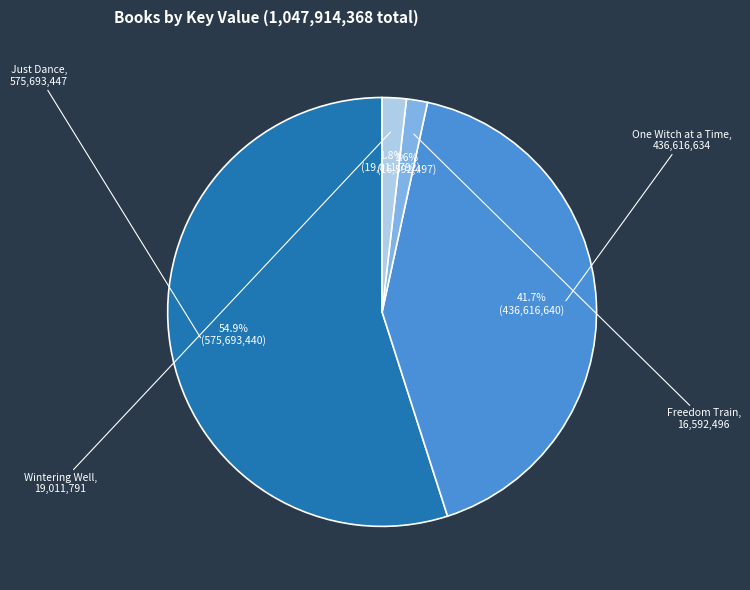

What percentage is the One Witch at a Time slice, to the nearest percent?

42%